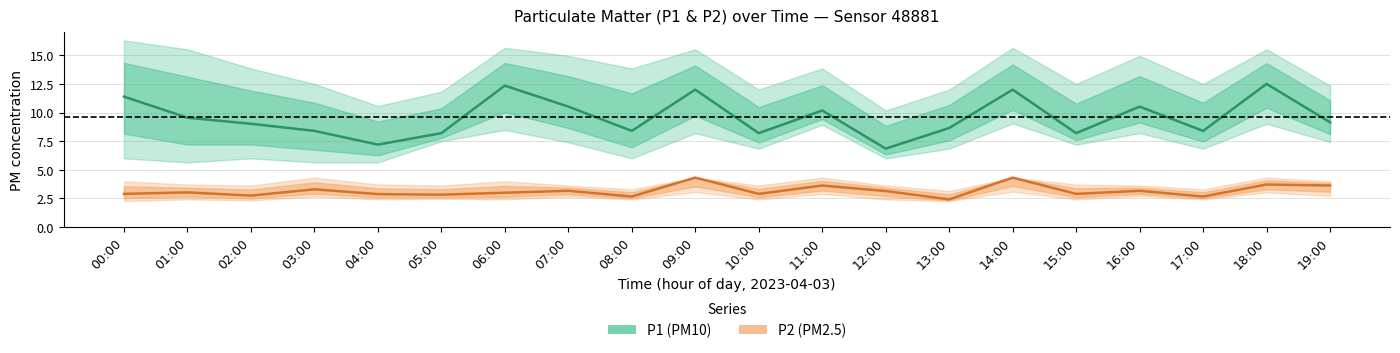

What is the value of the P1 (PM10) point at the 17th from the left?

10.5